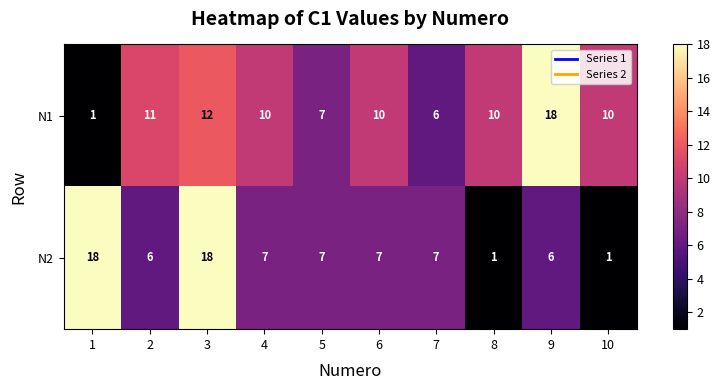

The value of N2 at 8 is 0. True or false?

False